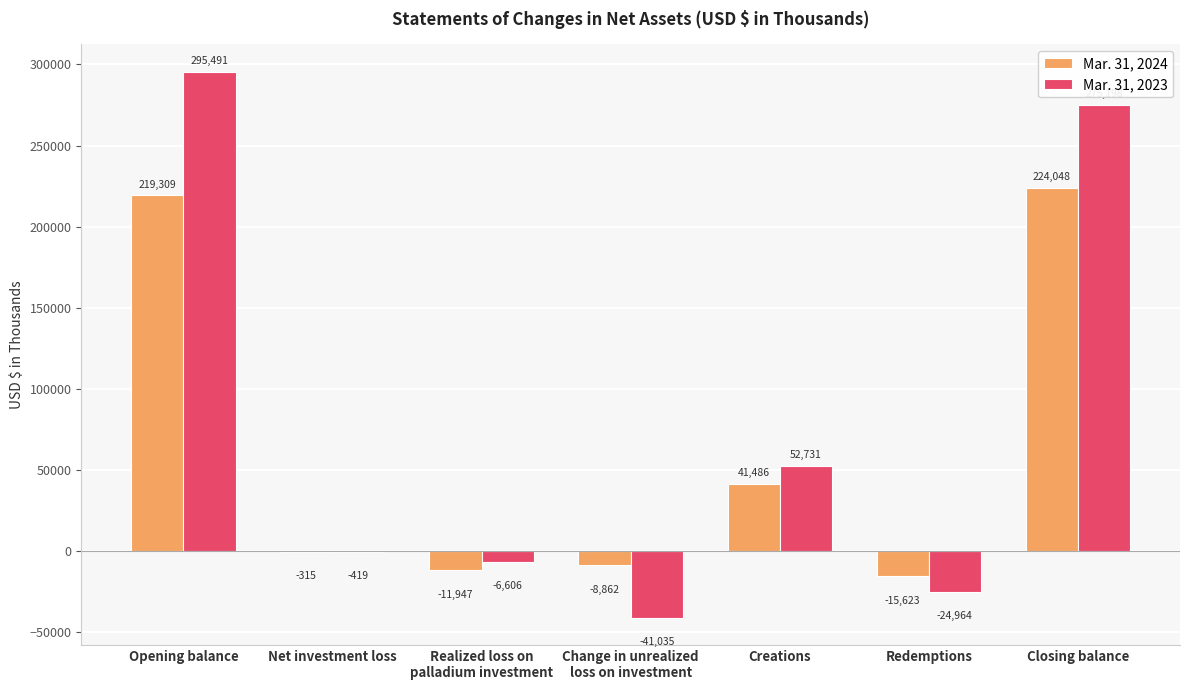

How many positive values does the Mar. 31, 2024 series have?

3